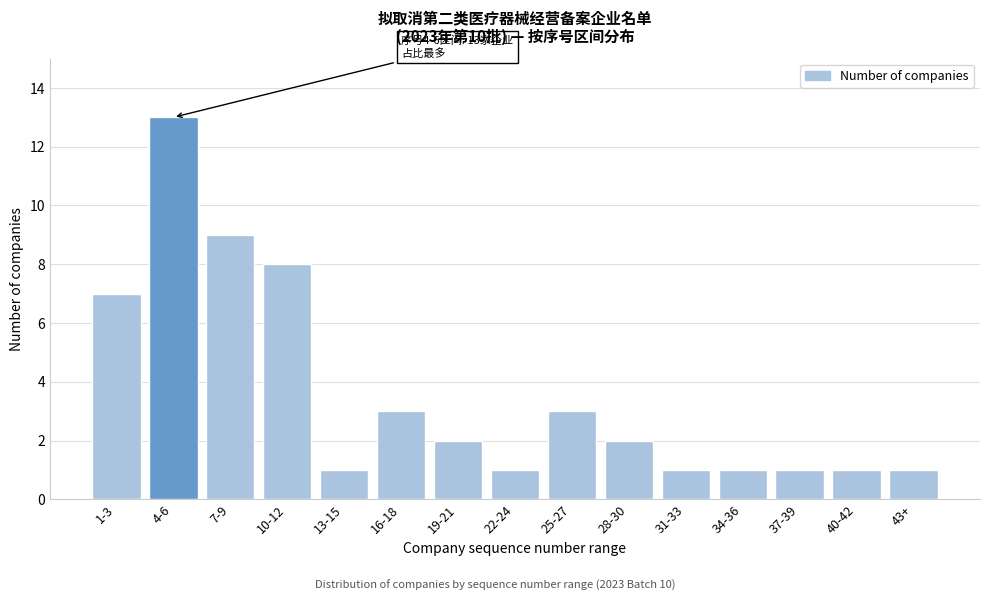

Reading left to right, list all the values displayed in this chart.

1-3=7	4-6=13	7-9=9	10-12=8	13-15=1	16-18=3	19-21=2	22-24=1	25-27=3	28-30=2	31-33=1	34-36=1	37-39=1	40-42=1	43+=1